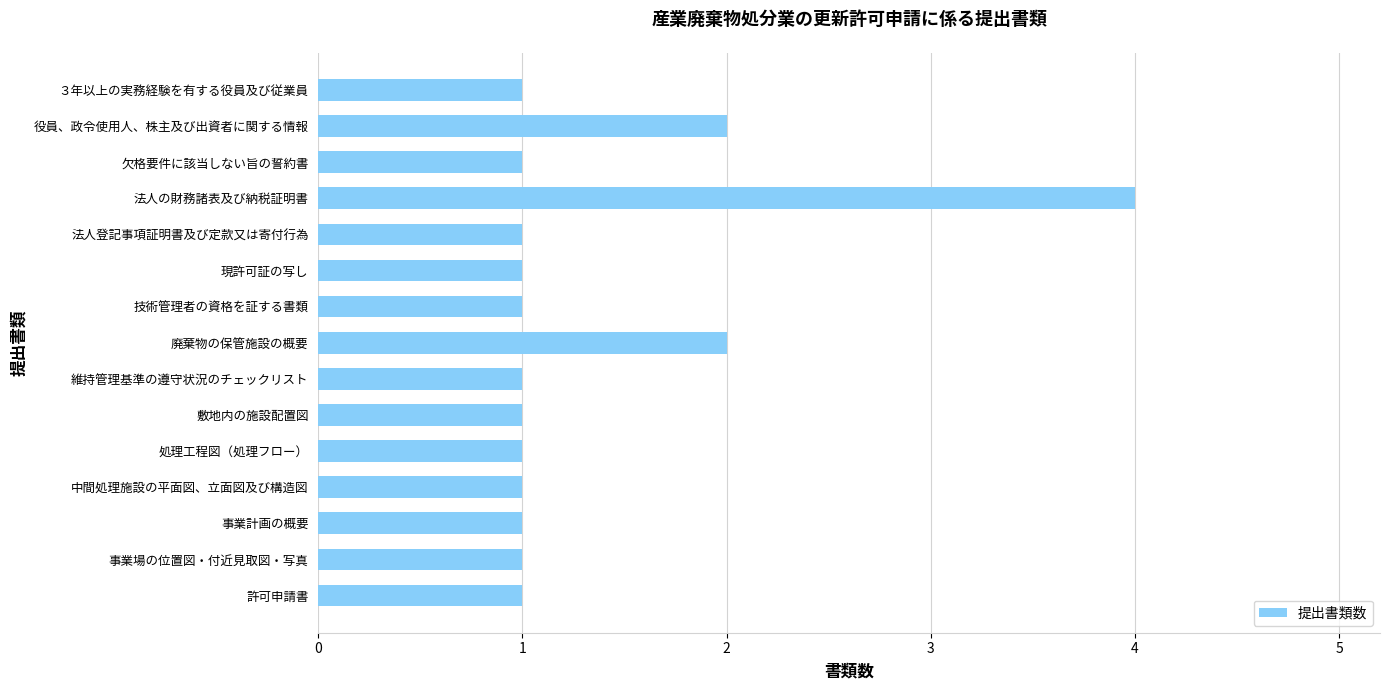

The chart shows a value of 2 at 役員、政令使用人、株主及び出資者に関する情報. True or false?

True